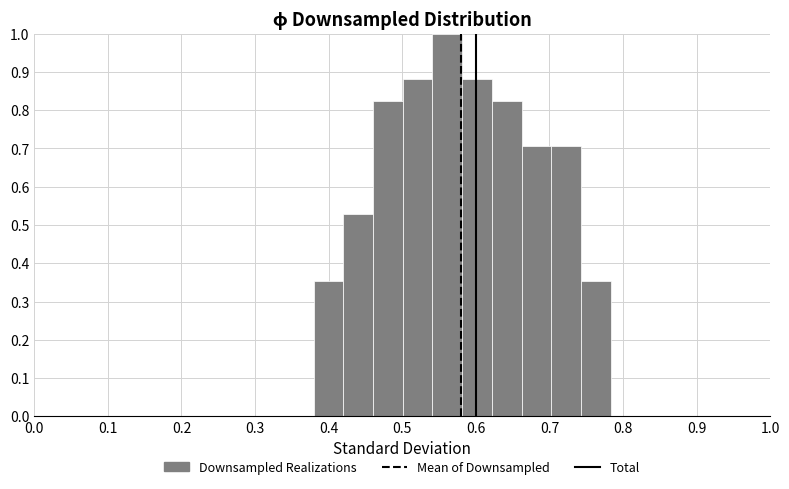

What is the height of the bar covering 0.46 to 0.50 on the x-axis? Neither the bar edges nor the heights are printed on the chart, so give them approximately, as read against the axes.

0.82